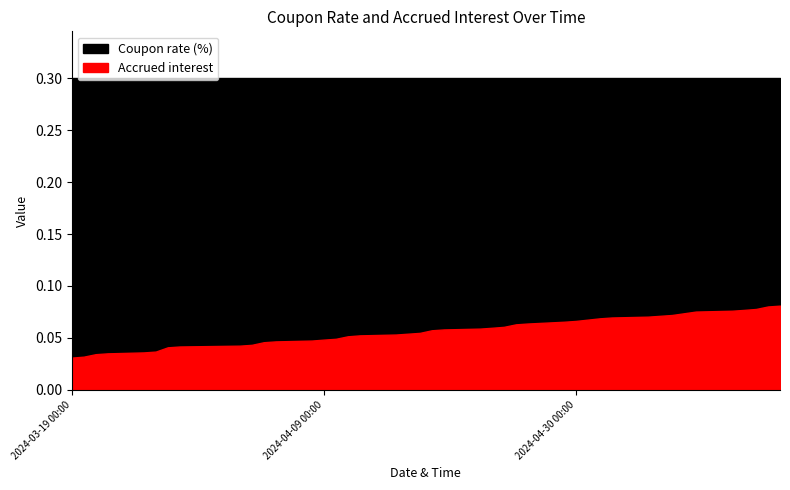

What are all the series names shown in the legend?

Accrued interest, Coupon rate (%)